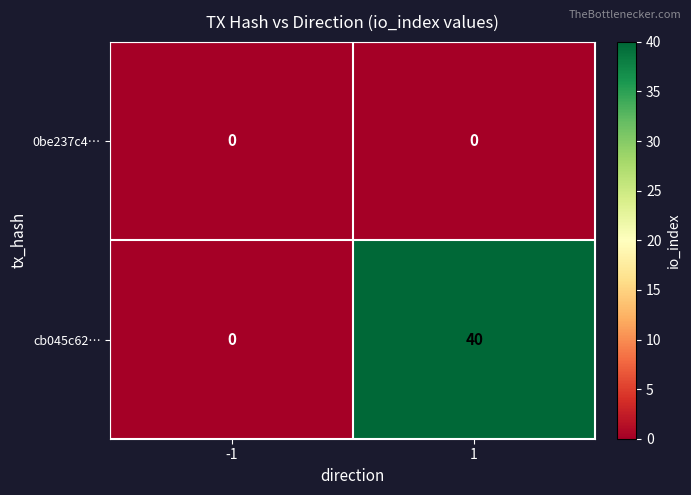

Is it true that cb045c62… equals 0 at -1?

True